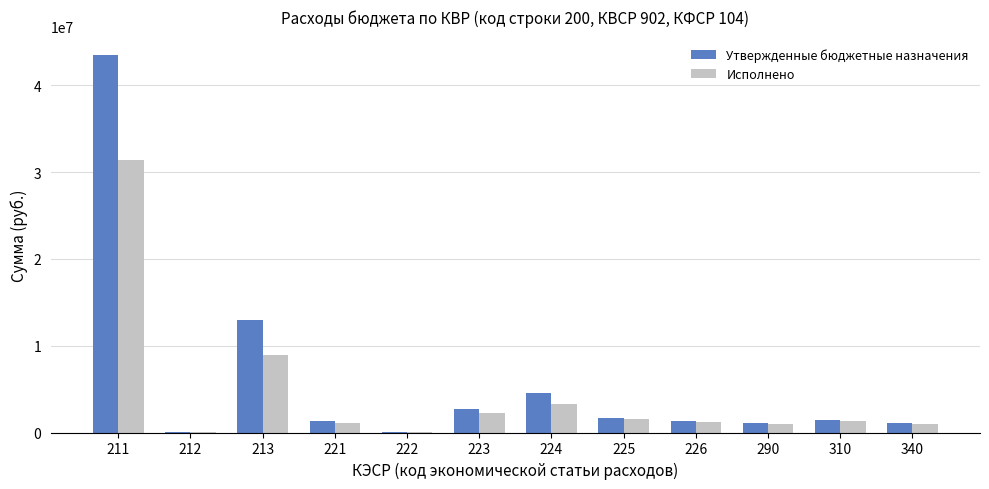

What is the sum of all Исполнено values?

52996283.3